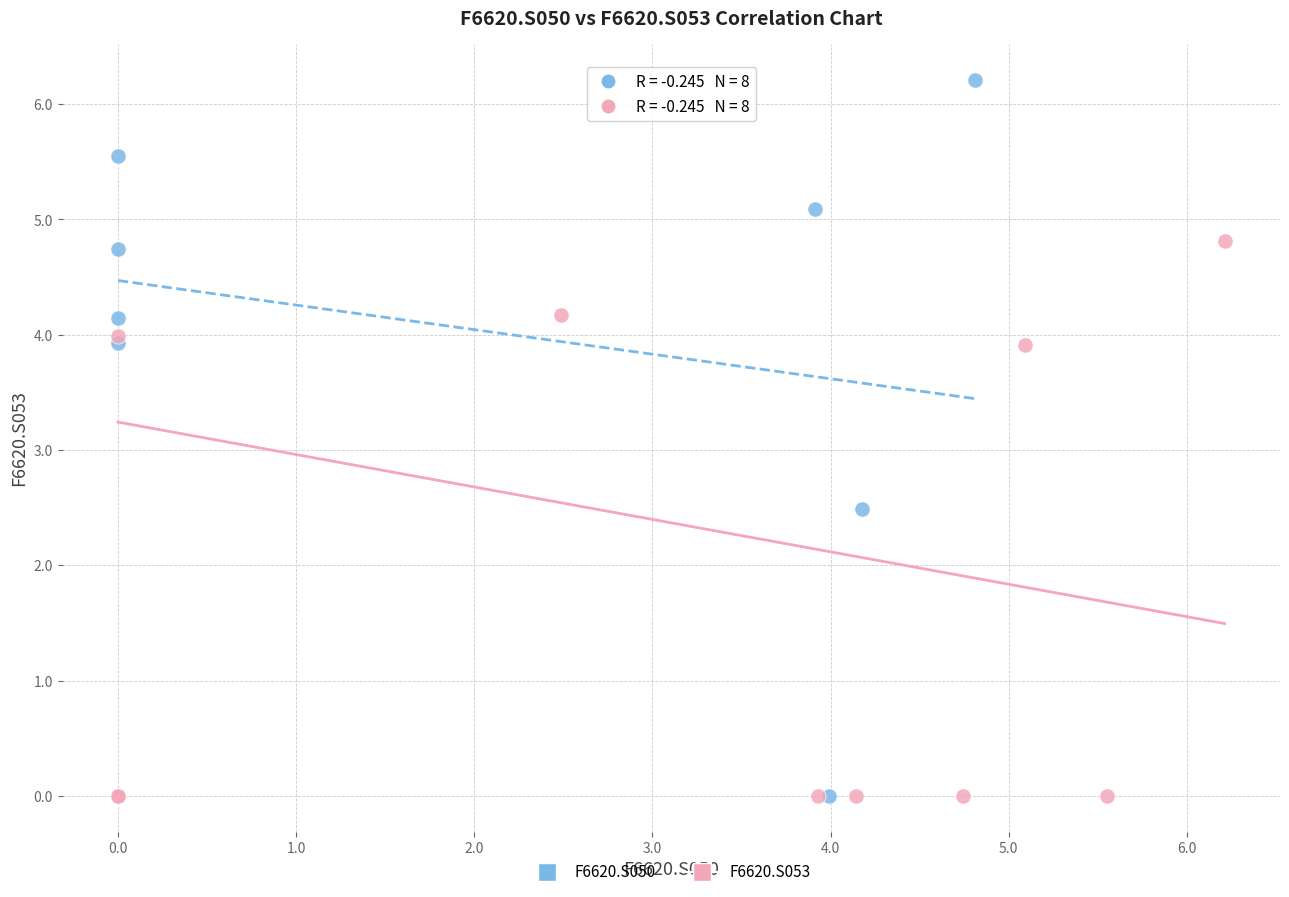

Which series contains the highest Y value?

F6620.S050